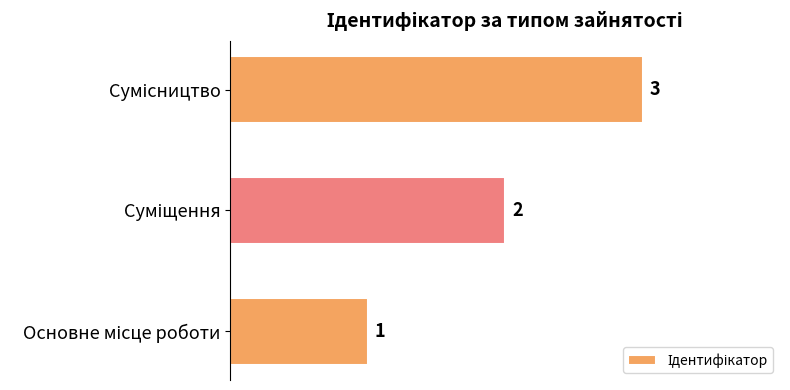

Does the chart contain stacked bars?

No